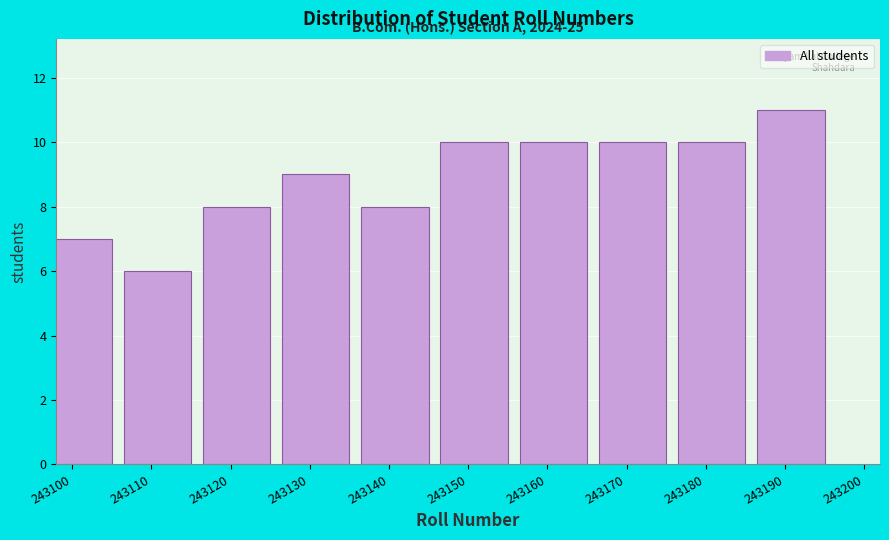

Reading left to right, transcribe all the data shown in this chart.

7	6	8	9	8	10	10	10	10	11